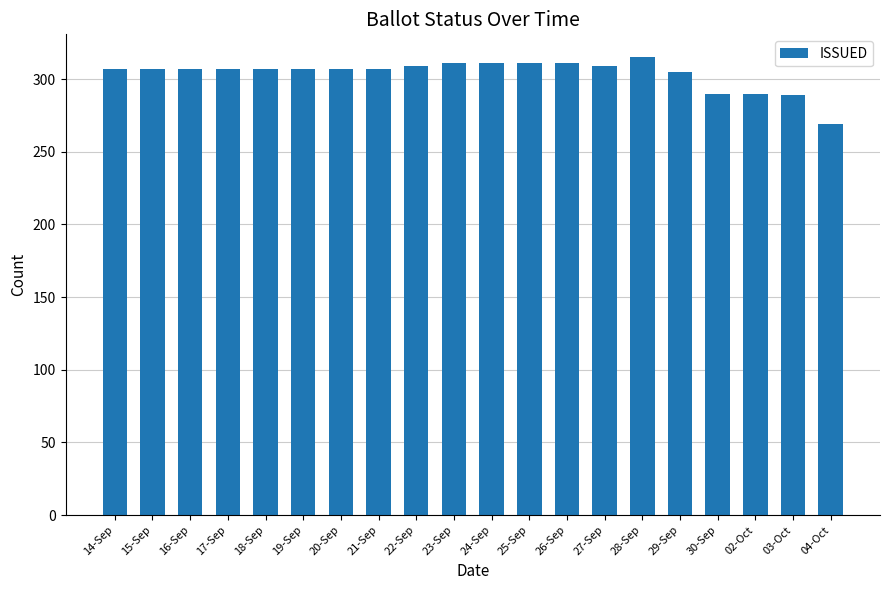

What is the sum of all values?

6076